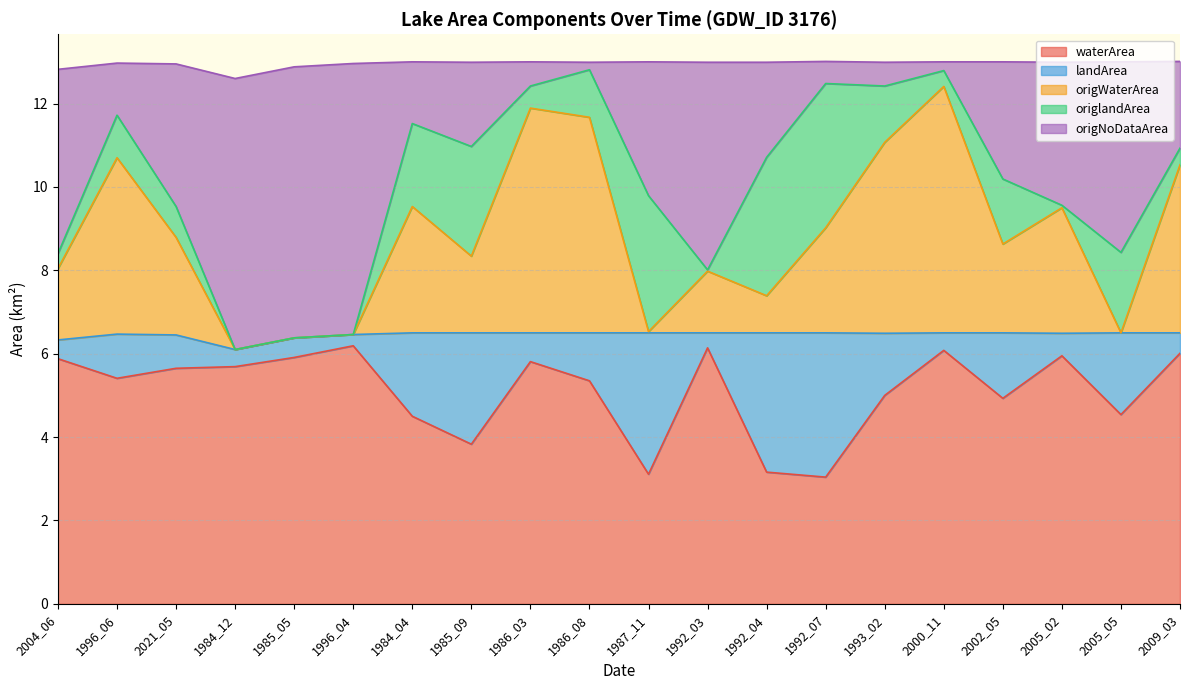

Does the chart display data point markers on the line(s)?

No